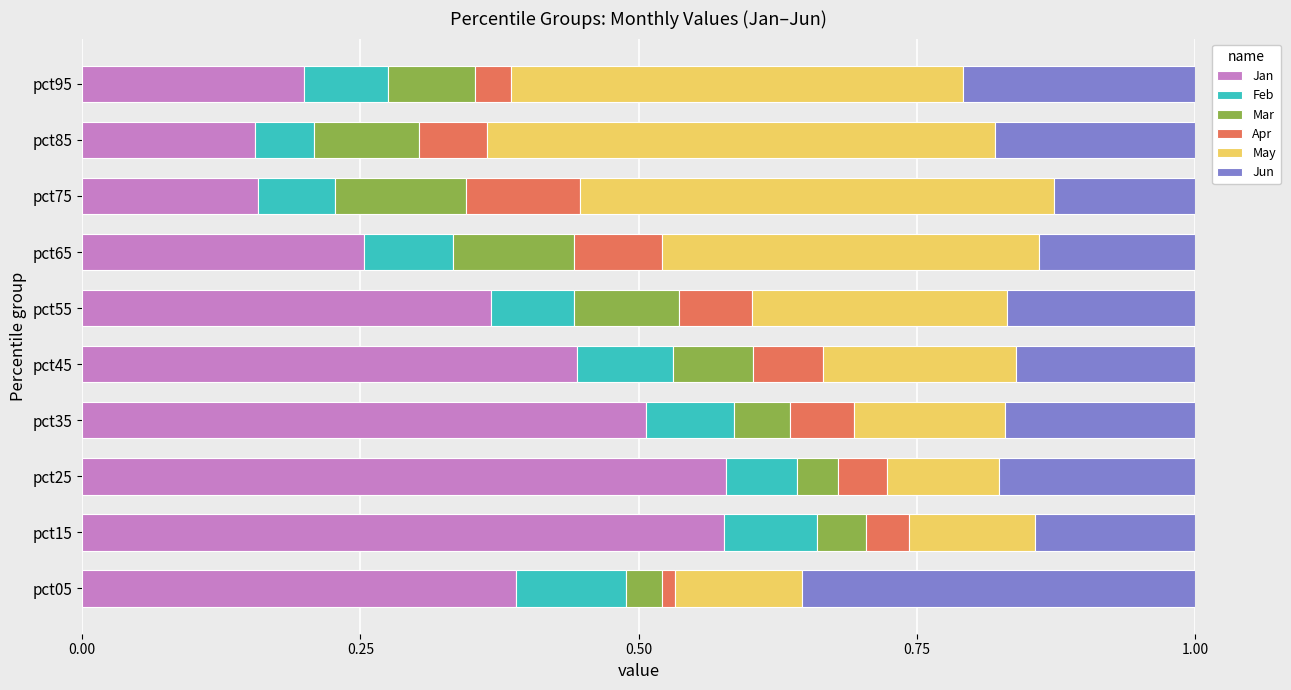

What is the total value across all series at pct65?

1.0